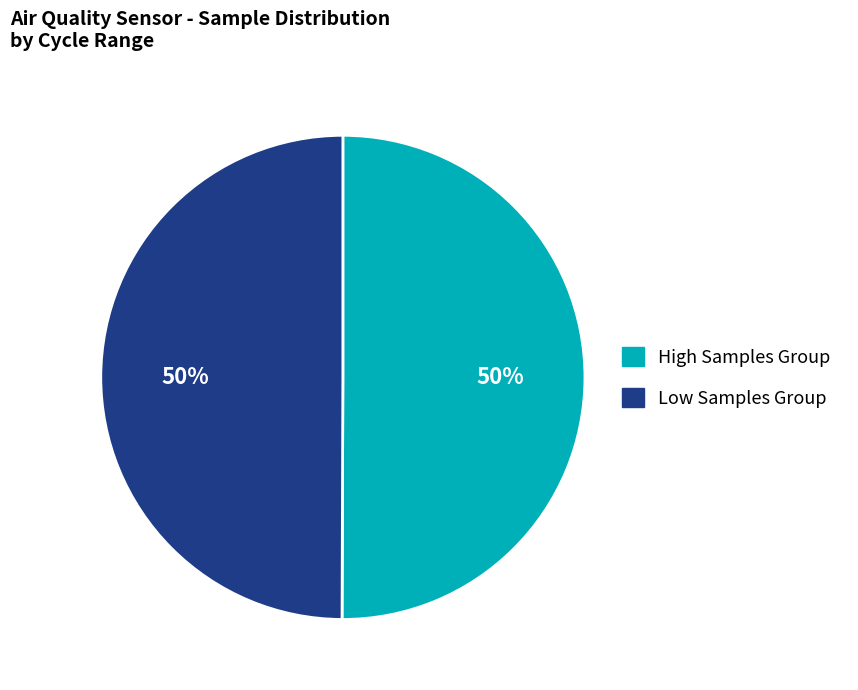

How many slices are in this pie chart?

2